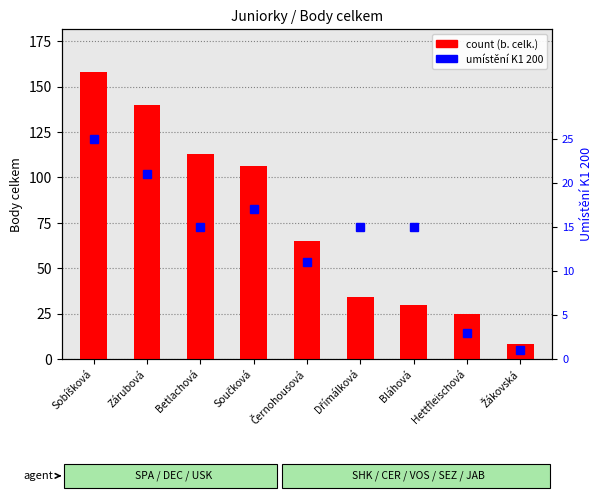

Where is umístění K1 200 nearest to the value 13?

Betlachová